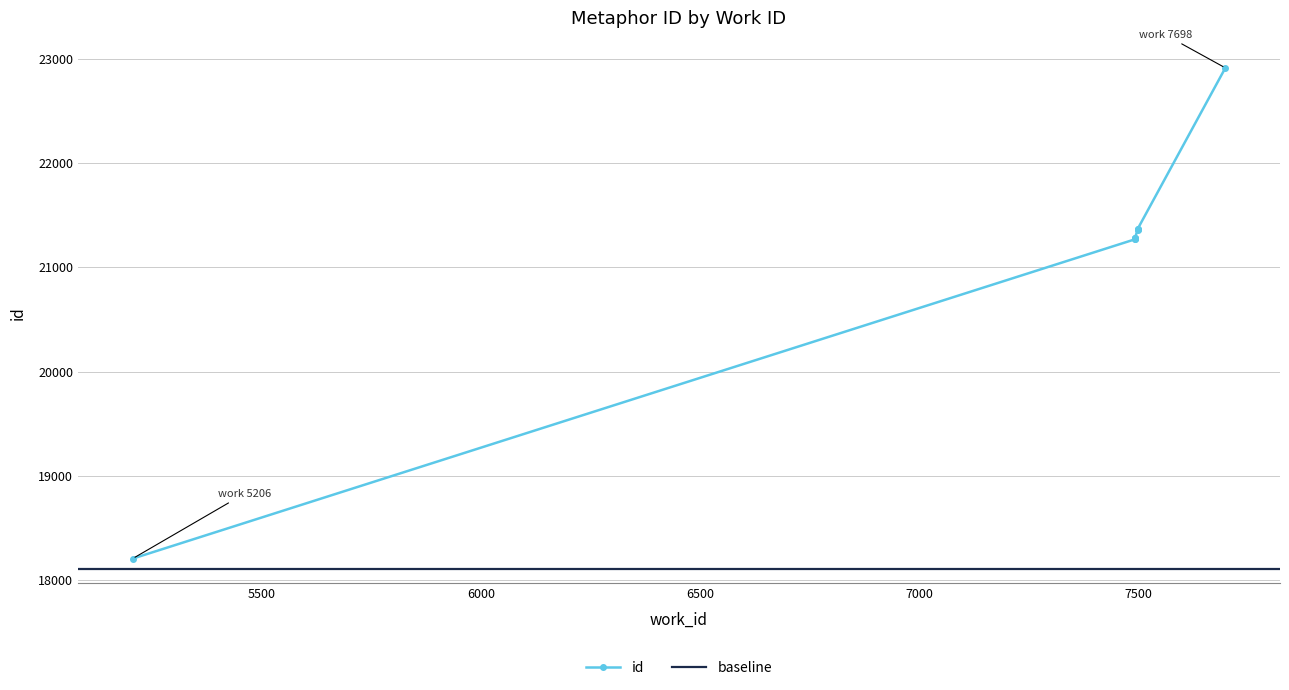

What is the smallest value displayed?

18207